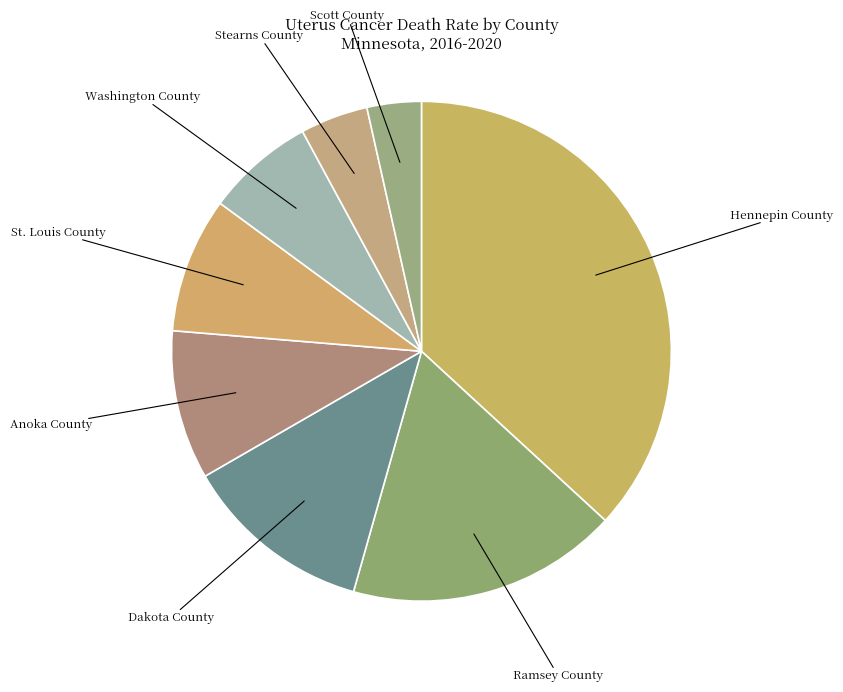

Which slice is the largest?

Hennepin County